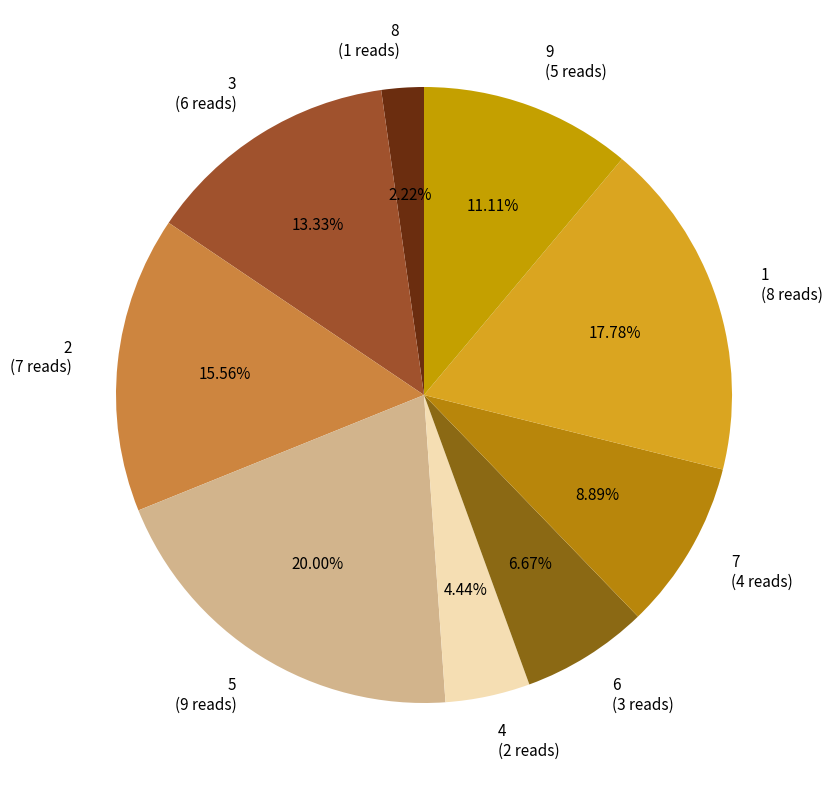

Rank the categories by value from lowest to highest.

8, 4, 6, 7, 9, 3, 2, 1, 5